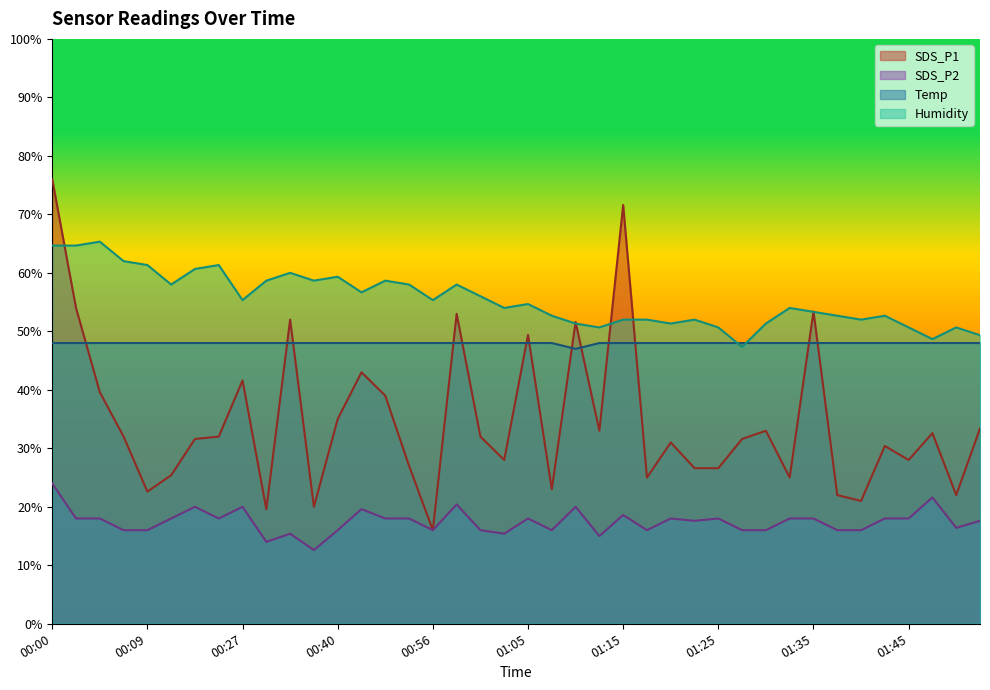

What is the label of the 30th point from the left?

01:28